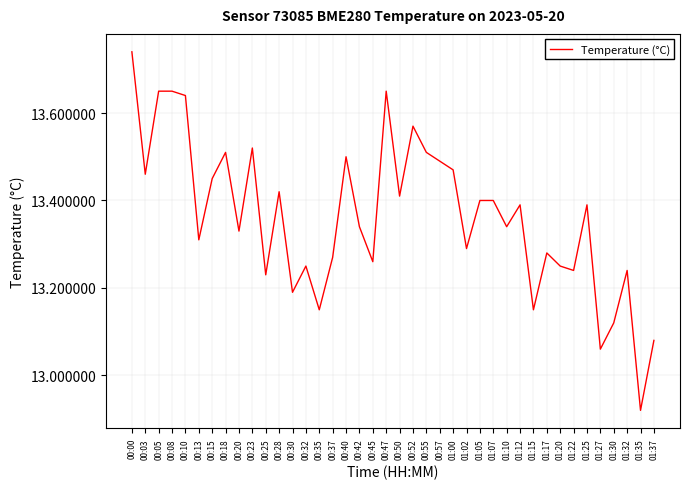

At which category does the chart reach its peak across all series?

00:00